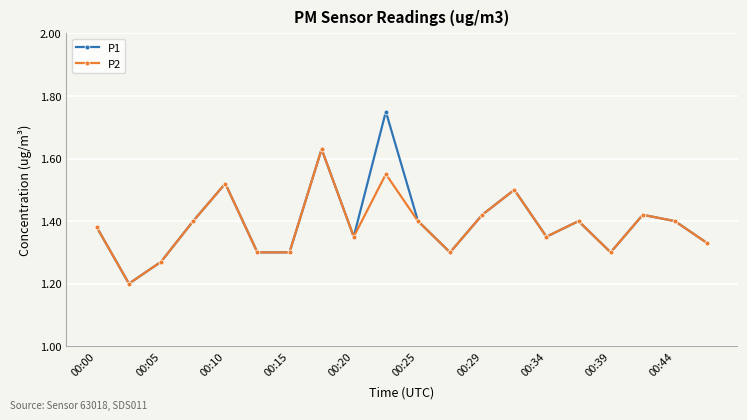

What is the minimum value for P1?

1.2